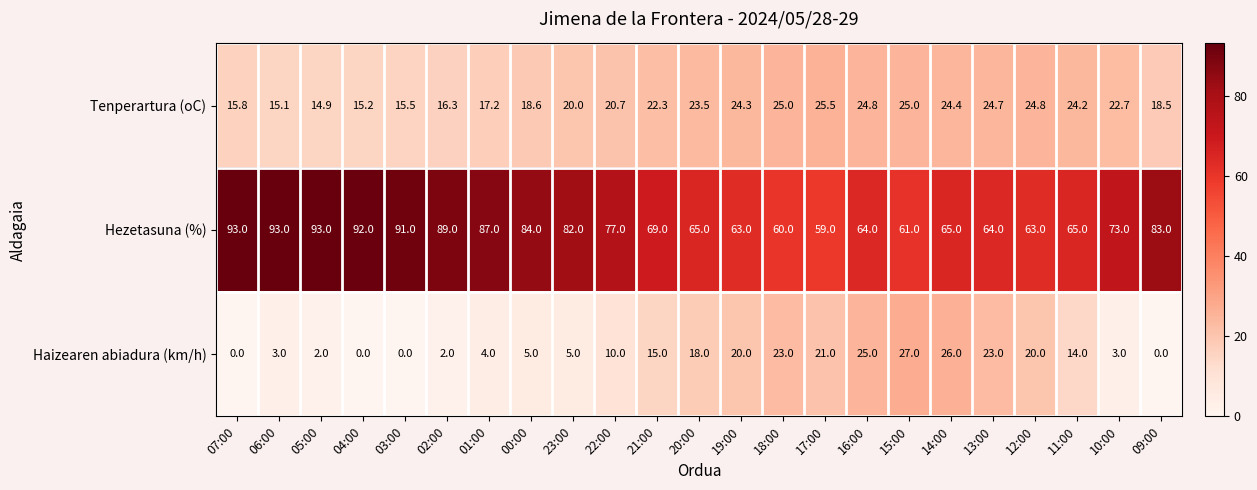

How many distinct data groups are displayed?

3